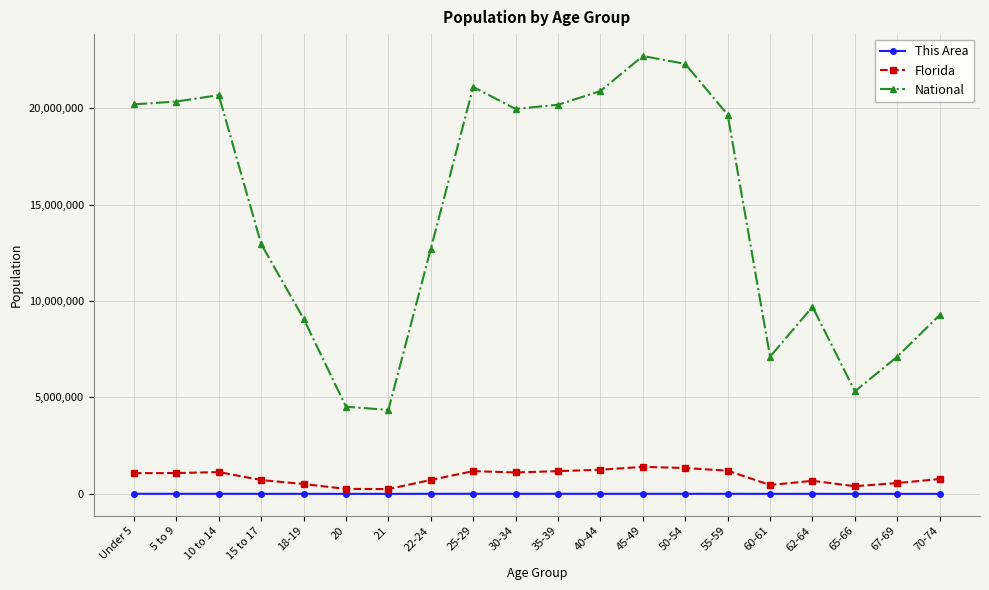

What is the sum of the Florida values at 70-74 and 55-59?

1971125